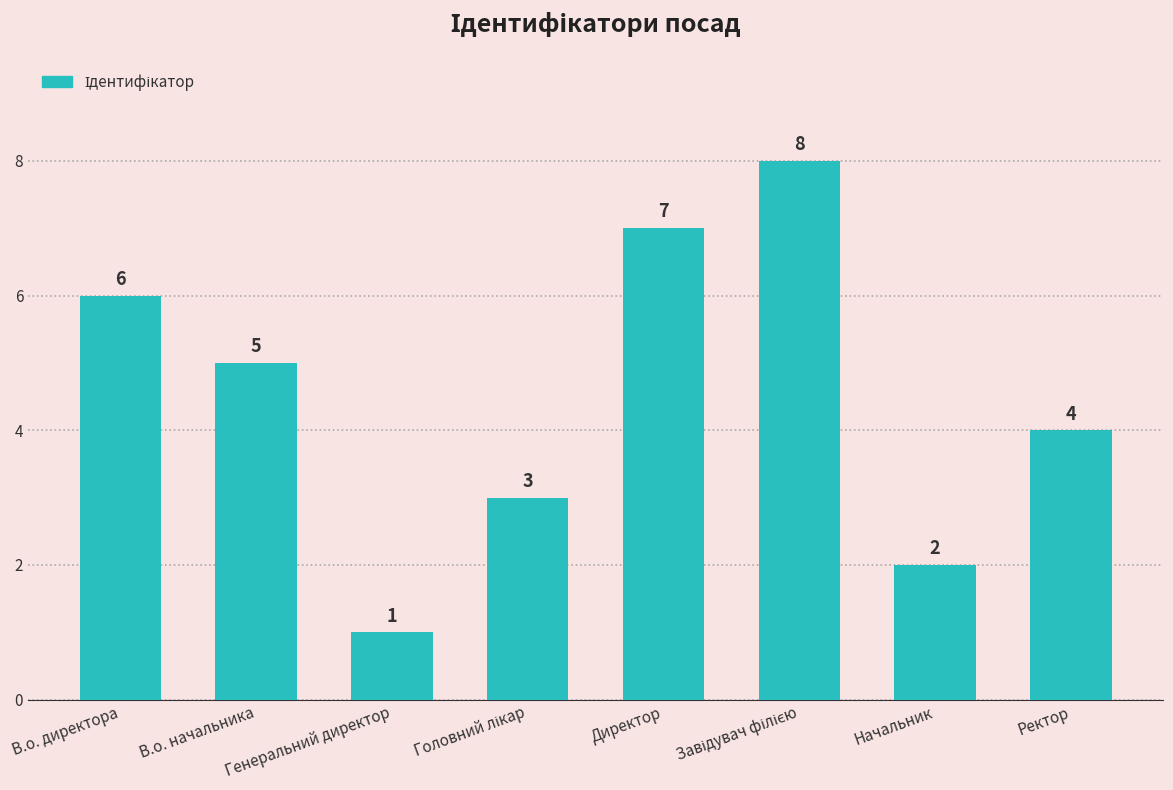

At which label is the value closest to 4?

Ректор